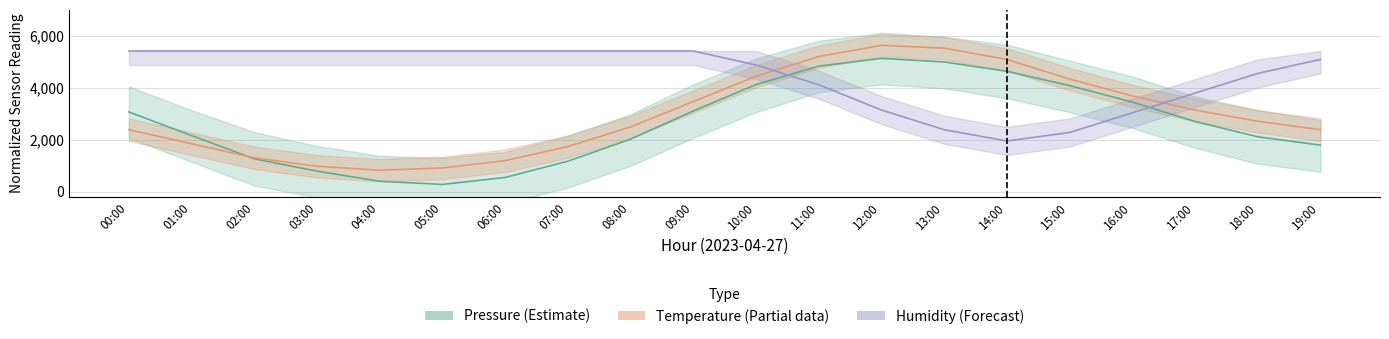

What is the label of the 3rd point from the right?

17:00